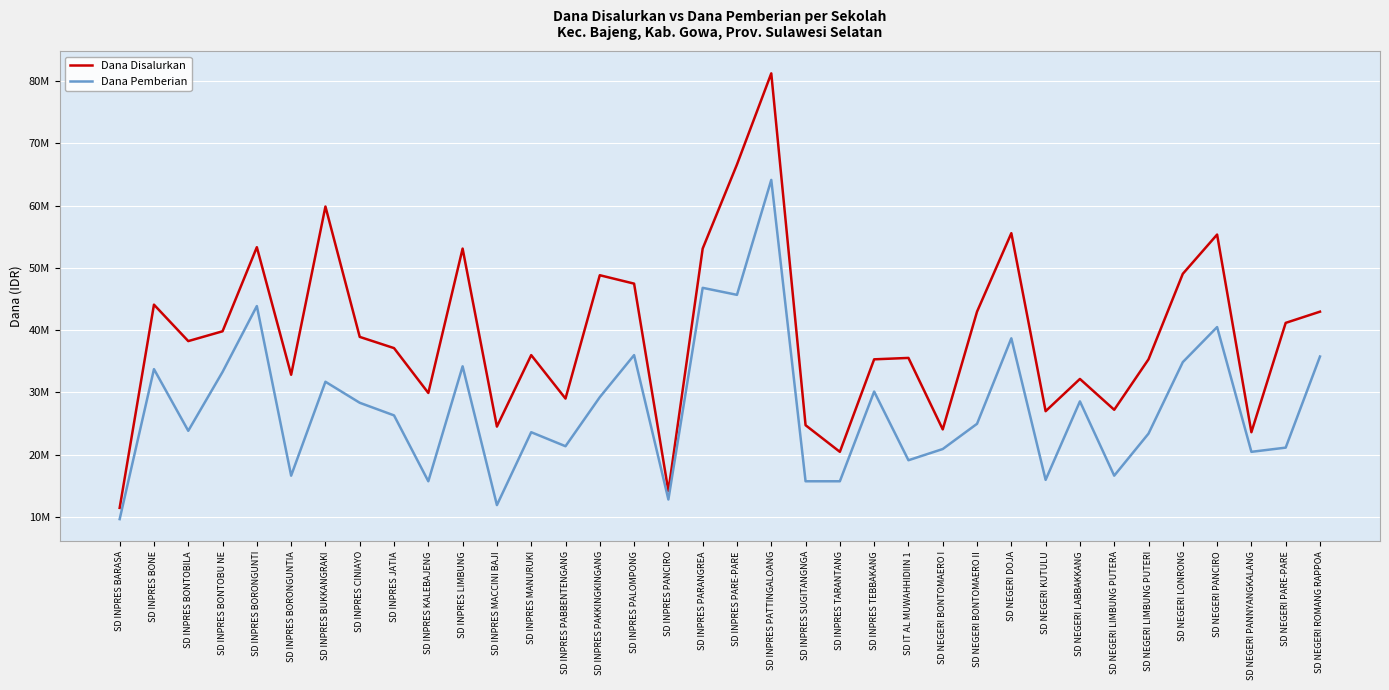

Which series has the largest total across all categories?

Dana Disalurkan